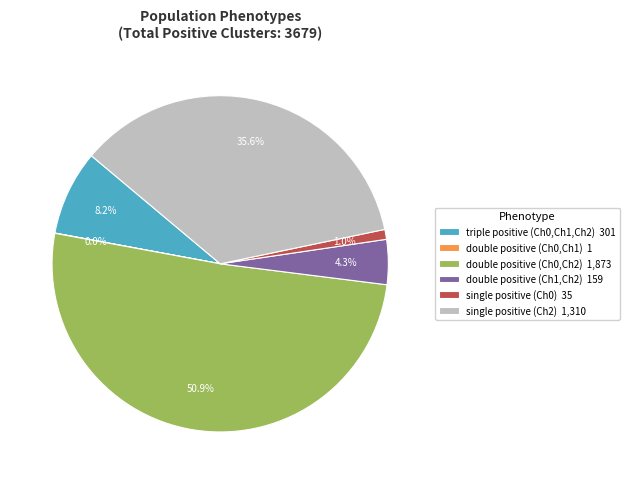

Do single positive (Ch2) 1,310 and single positive (Ch0) 35 together represent more than half of the pie?

No